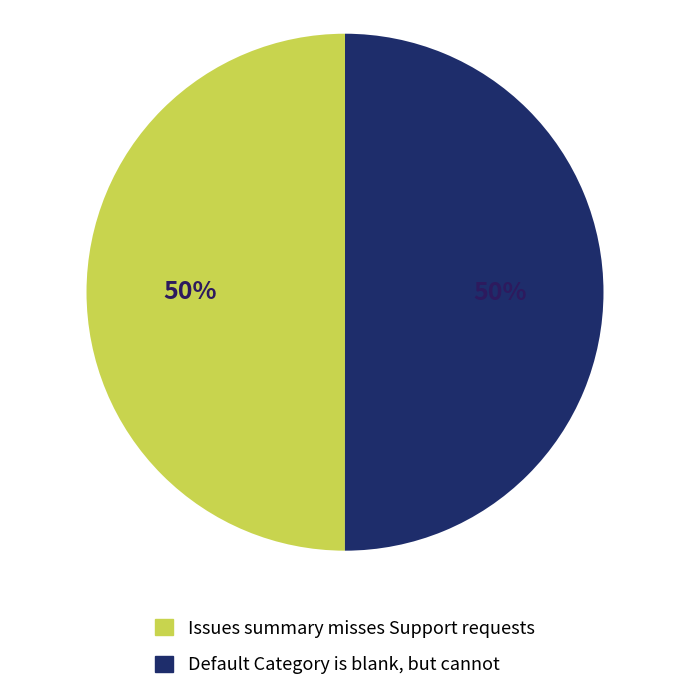

What is the ratio of the value at Default Category is blank, but cannot to the value at Issues summary misses Support requests?

1.0